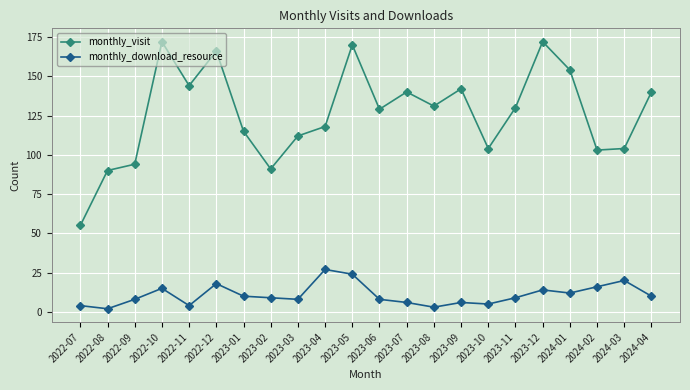

How many categories are shown in the chart?

22